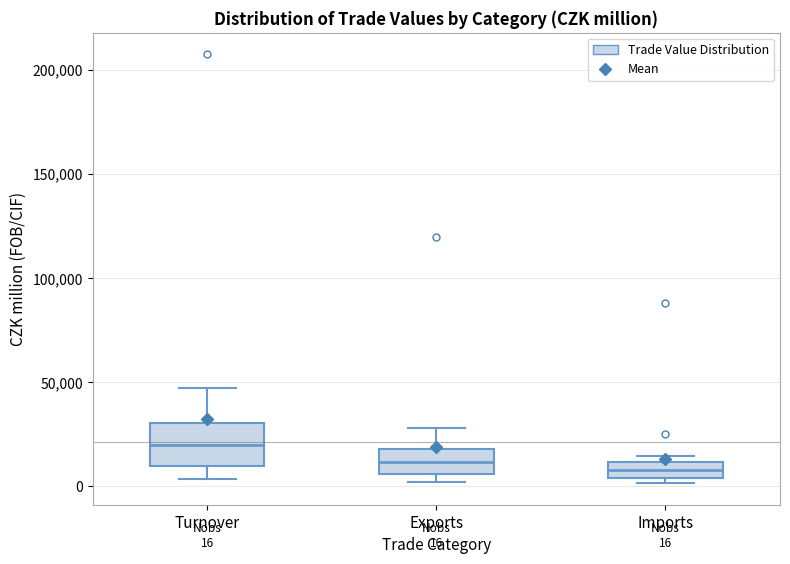

Which box is the tallest, from its lower edge to its upper edge?

Turnover